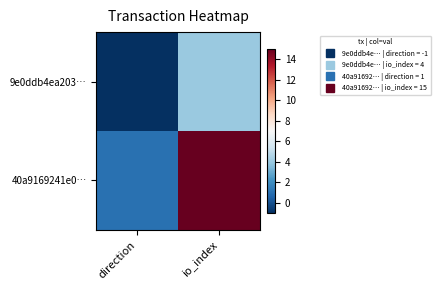

Reading left to right, list all the values displayed in this chart.

9e0ddb4ea203…: direction=-1	io_index=4
40a9169241e0…: direction=1	io_index=15